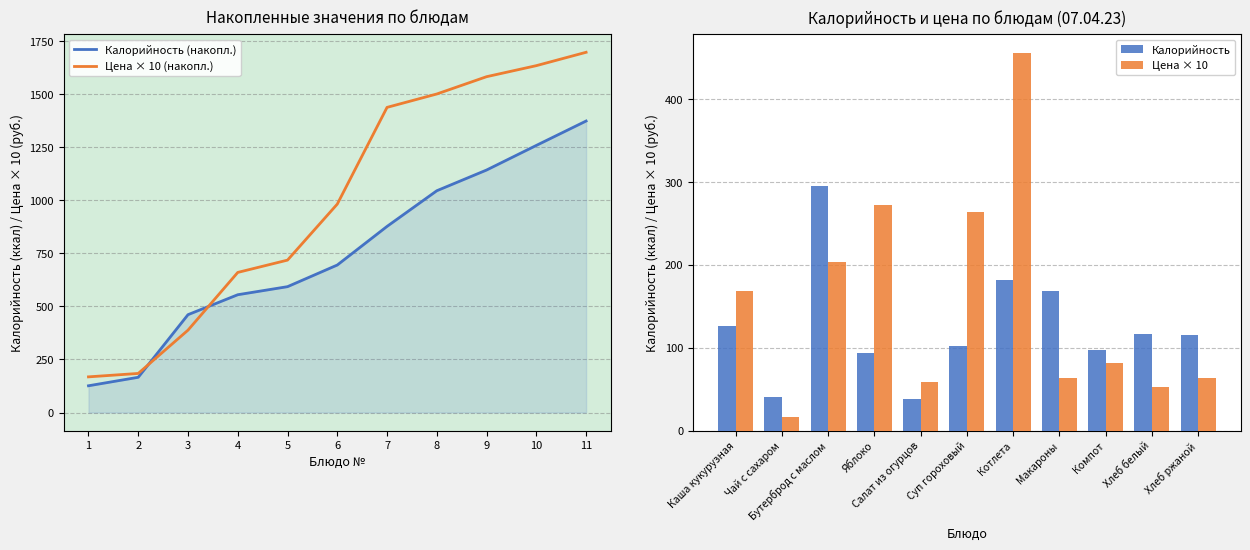

List the labels in order of Цена × 10 (накопл.) value, largest first.

11, 10, 9, 8, 7, 6, 5, 4, 3, 2, 1